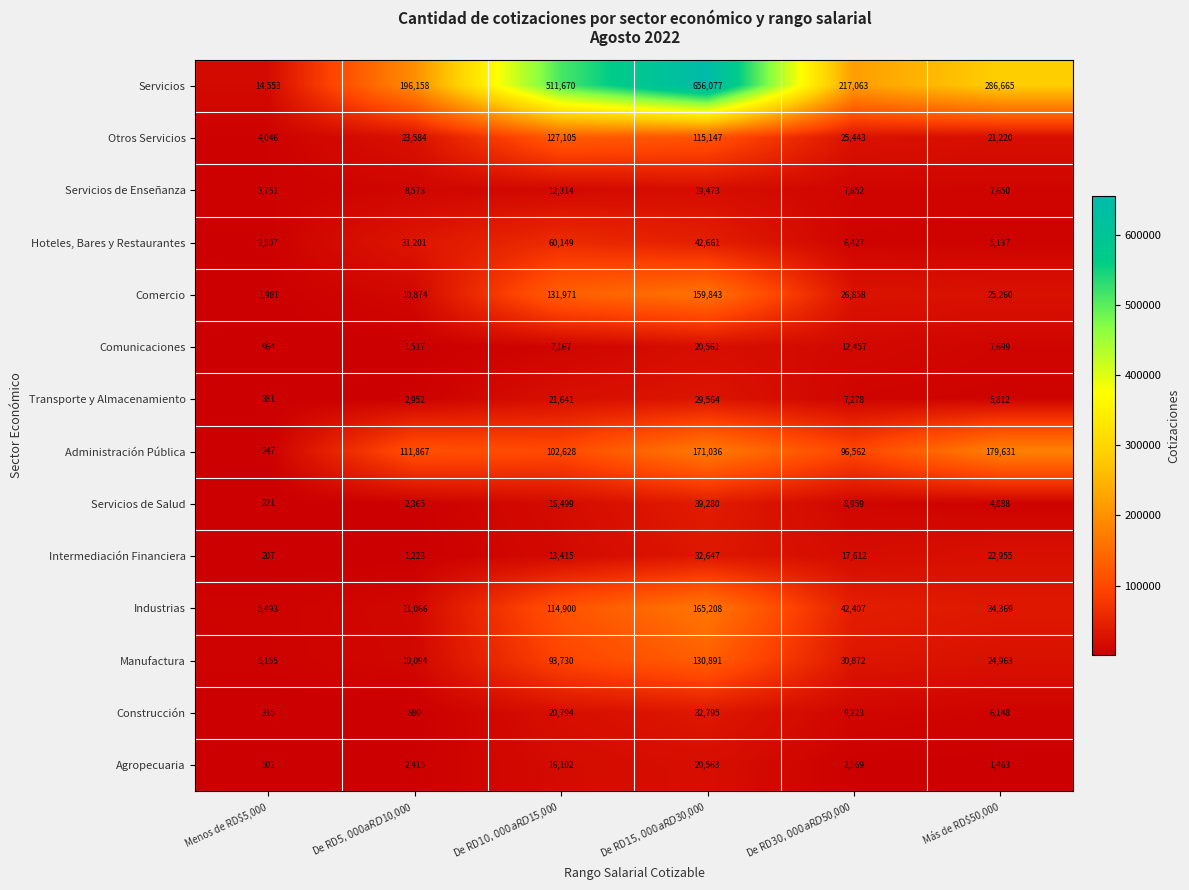

The value of Transporte y Almacenamiento at Más de RD$50,000 is 9158. True or false?

False